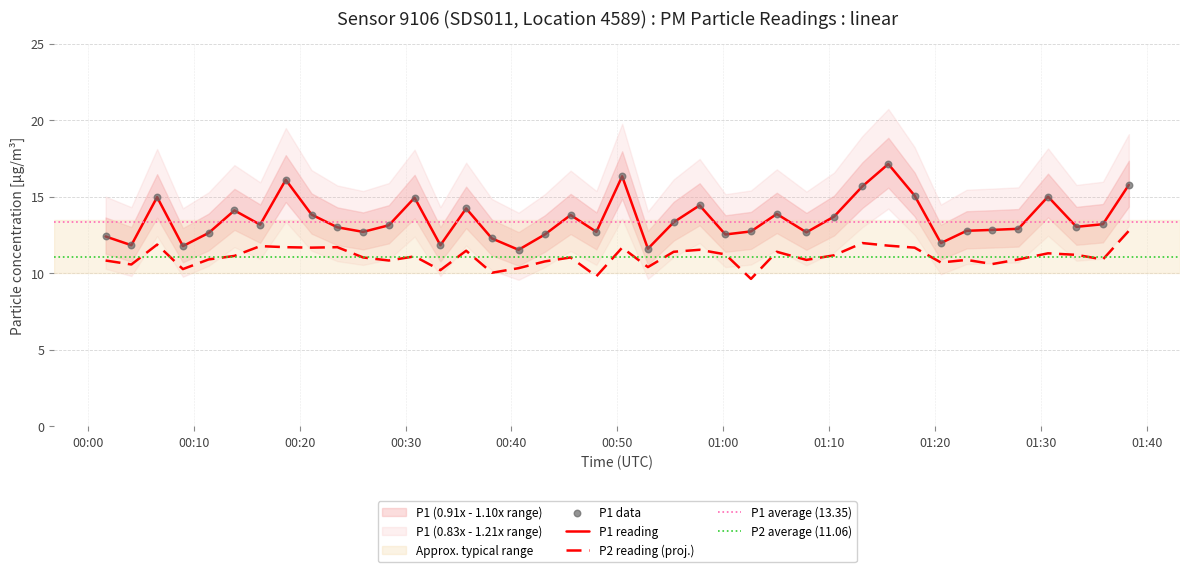

Which series reaches the minimum Y coordinate?

P2